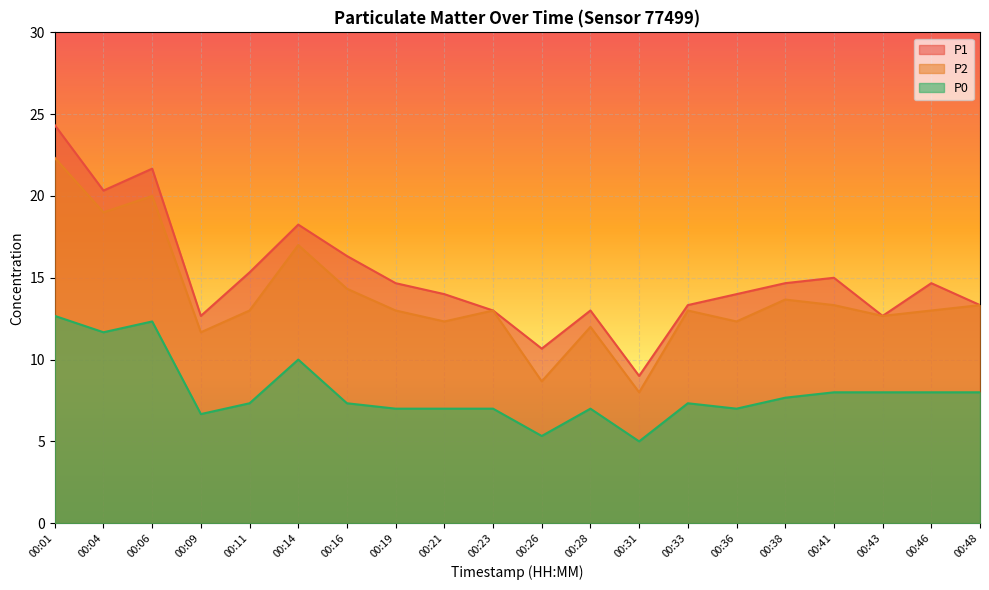

Which series has the largest total across all categories?

P1